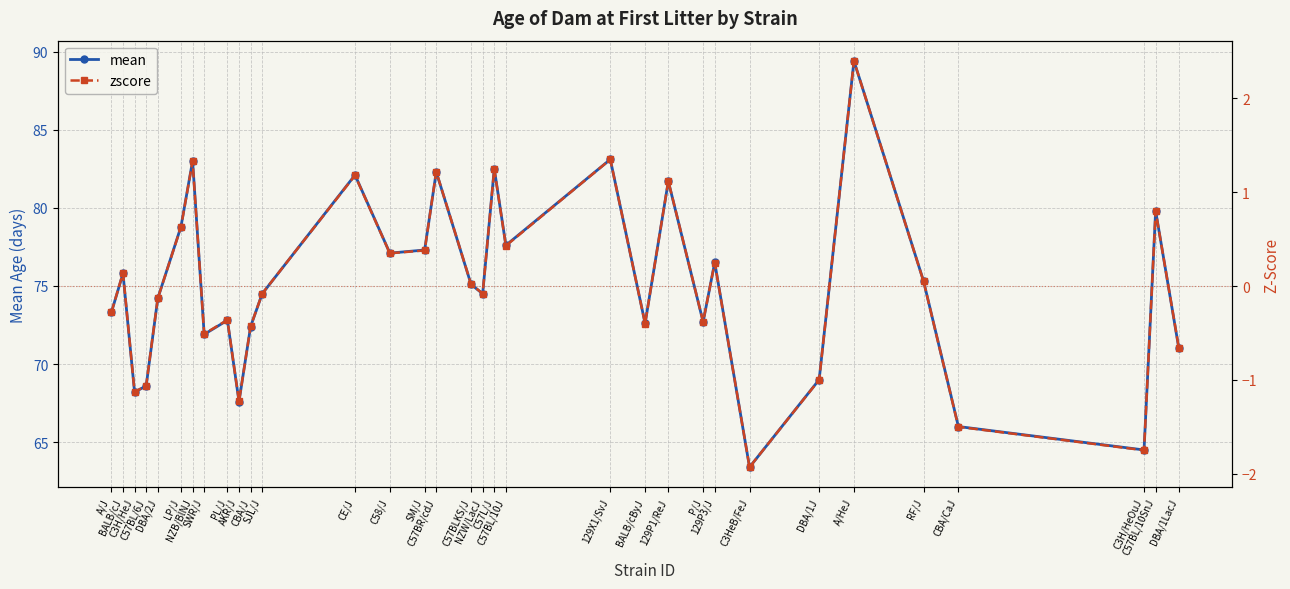

At which label does zscore reach its peak?

A/HeJ